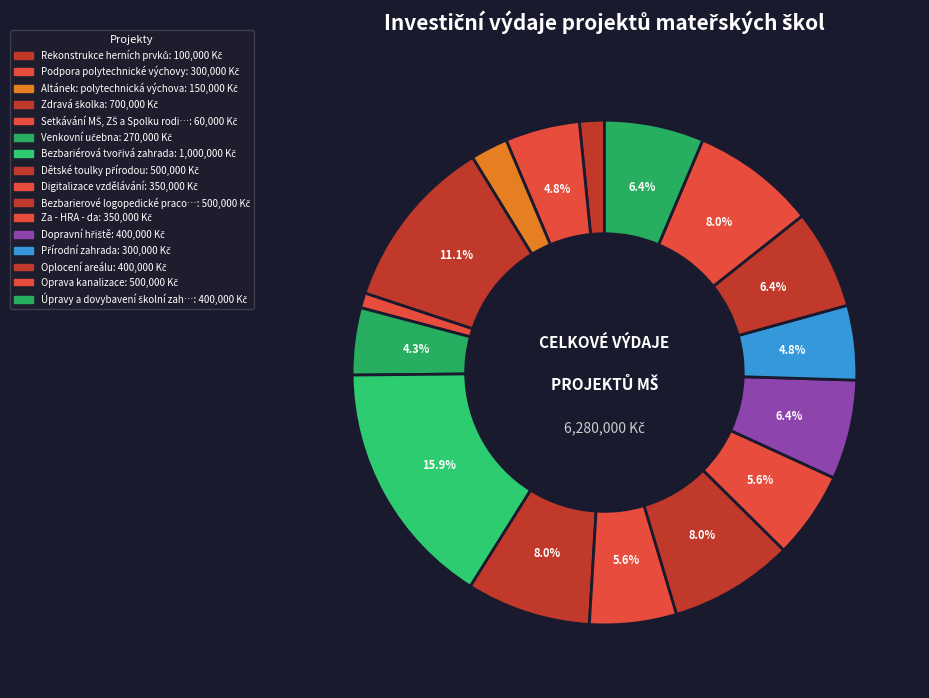

What is the smallest slice in the pie chart?

Setkávání MŠ, ZŠ a Spolku rodičů